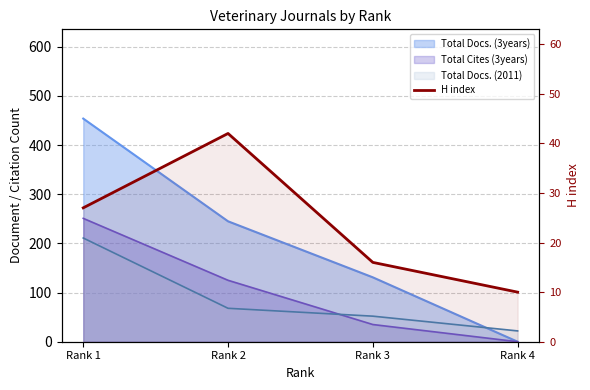

How many lines are shown in the chart?

1